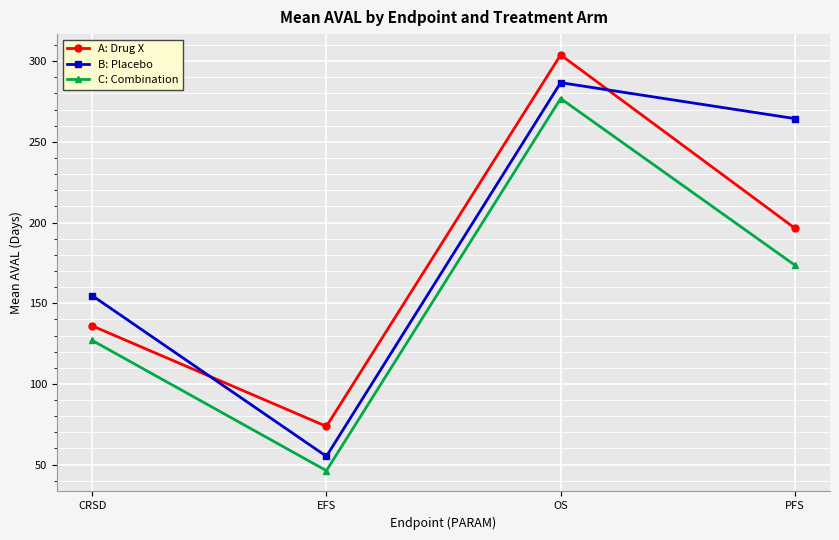

How many lines are shown in the chart?

3